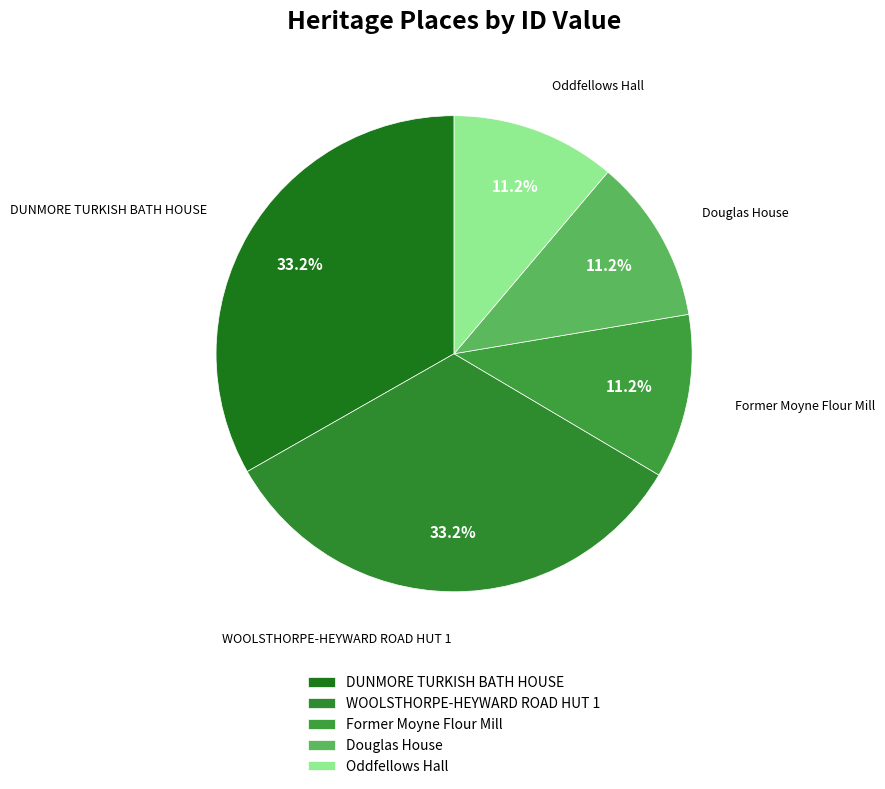

To the nearest percent, what portion does DUNMORE TURKISH BATH HOUSE represent?

33%